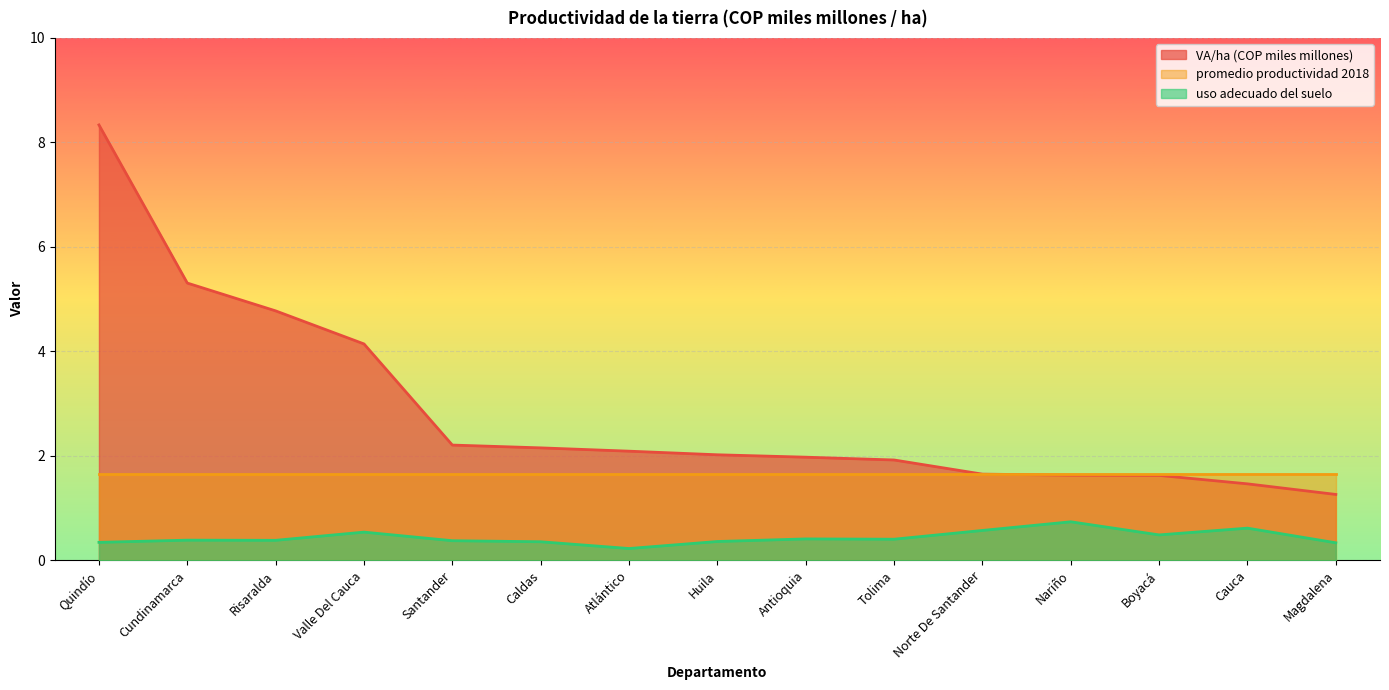

The value of uso adecuado del suelo at Cundinamarca is 0.1. True or false?

False